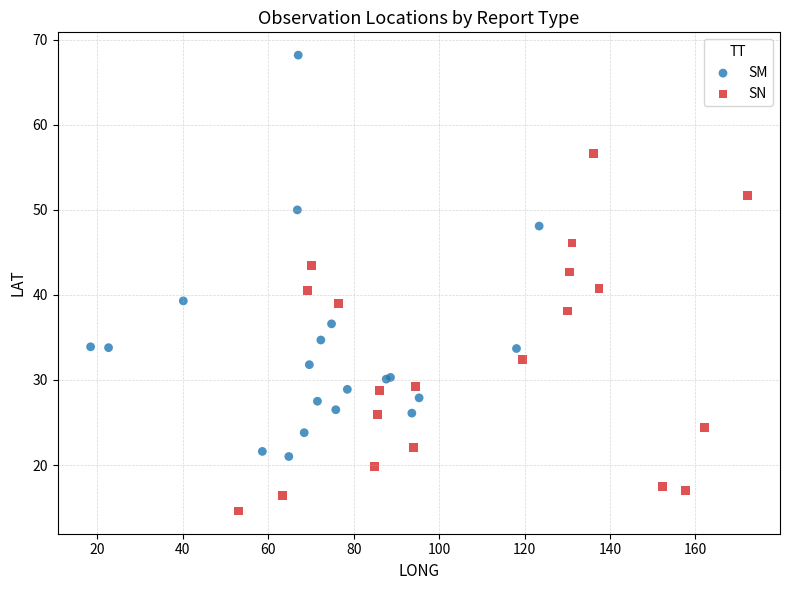

Which series has the largest Y range (max minus min)?

SM